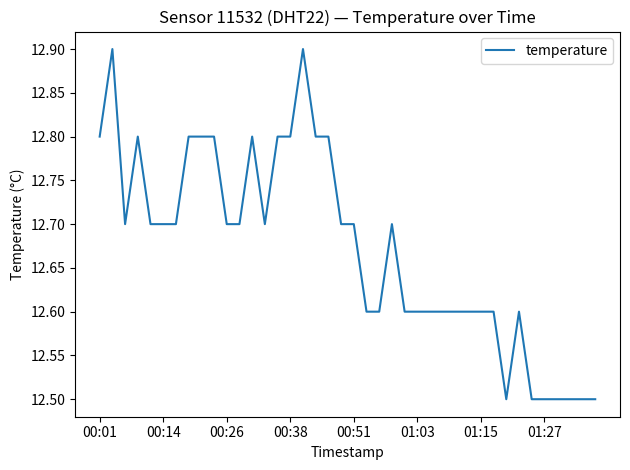

Does the chart have visible grid lines?

No